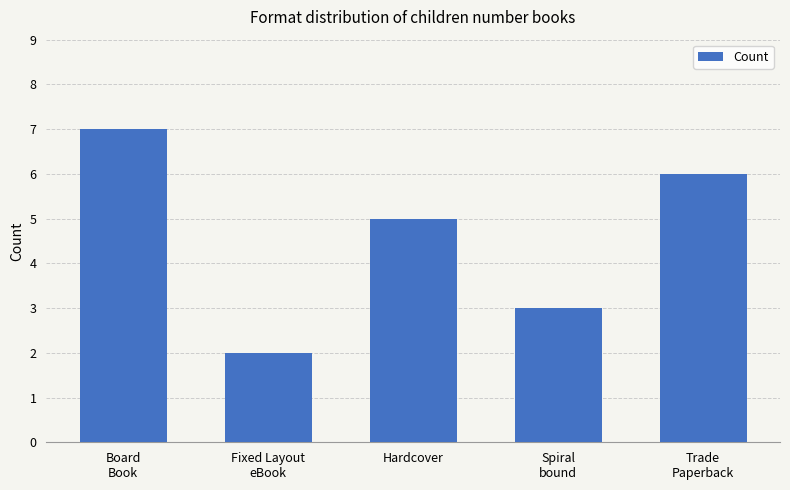

Does the chart contain stacked bars?

No